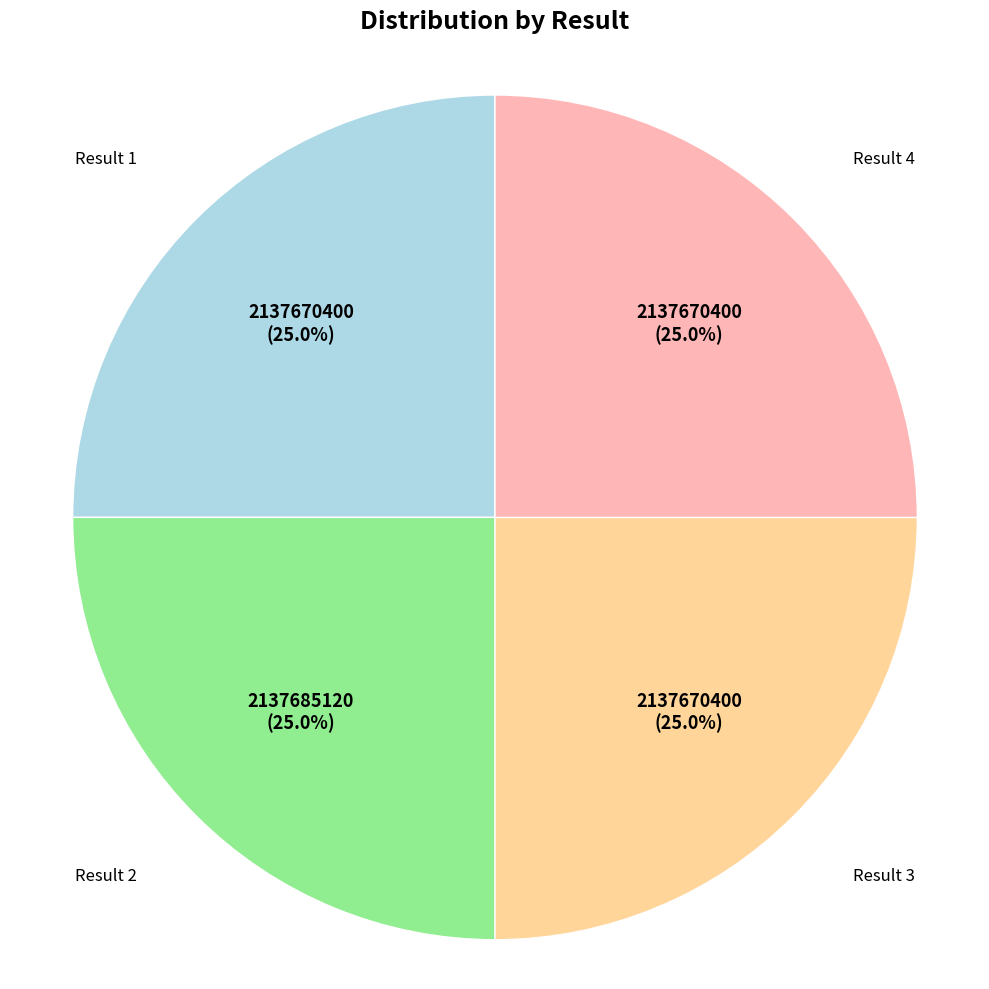

Combined, what portion of the pie is Result 4 and Result 3?

50.0%